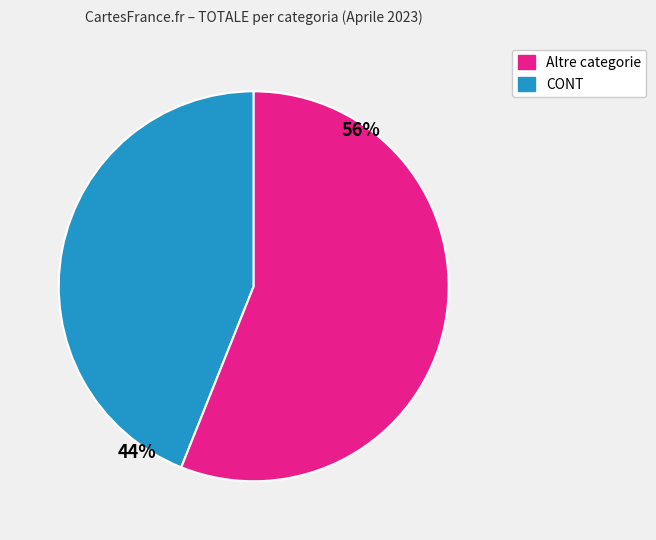

To the nearest percent, what is the difference between the largest and smallest slice percentages?

12%